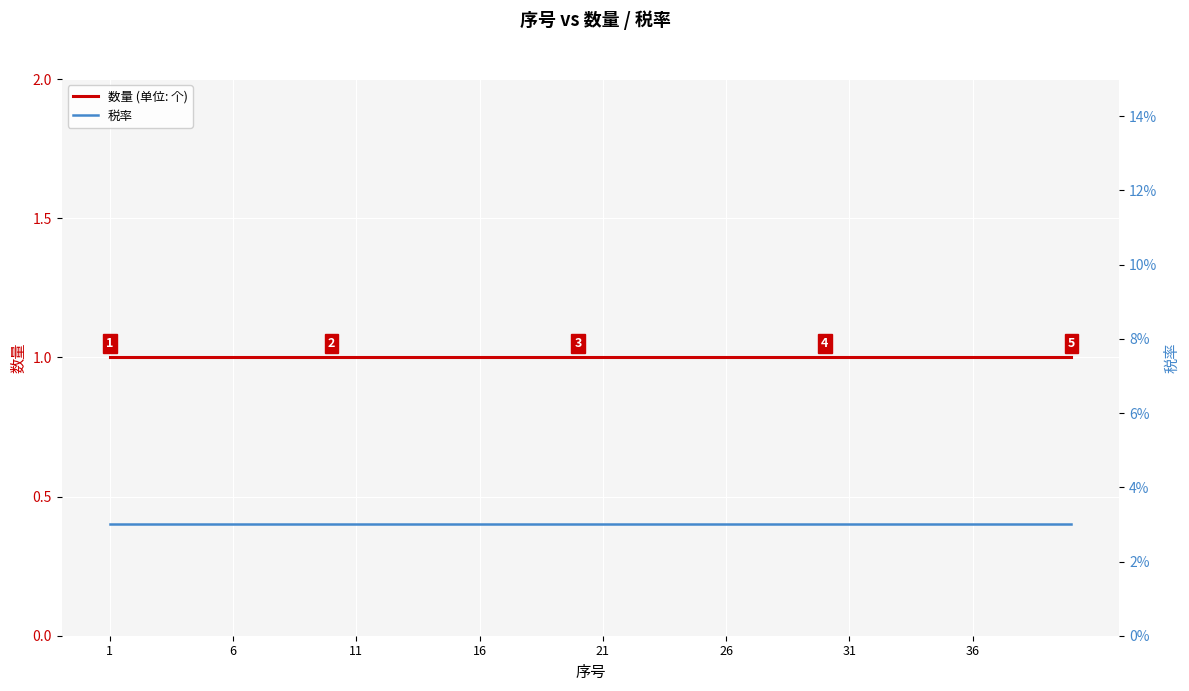

Is the value of 数量 (单位: 个) at 25 greater than the value of 税率 at 29?

Yes